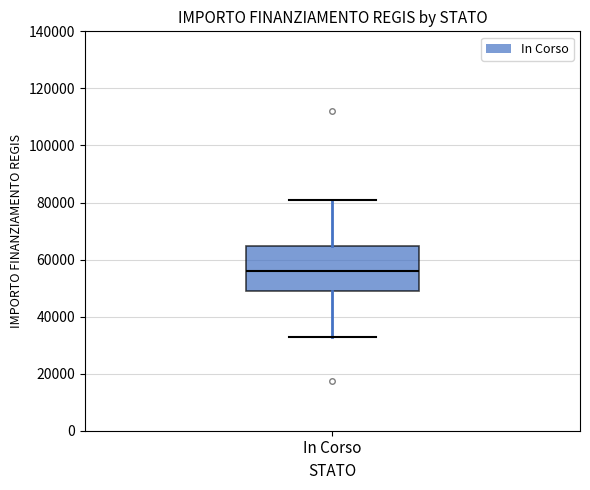

Read this box plot against the y-axis: the position of the median line, the range covered by the box, and the ends of both whiskers. The values are not printed on the chart, so give them approximately, as read against the axis.

median 56000, box 50000 to 64000, whiskers 32000 to 80000